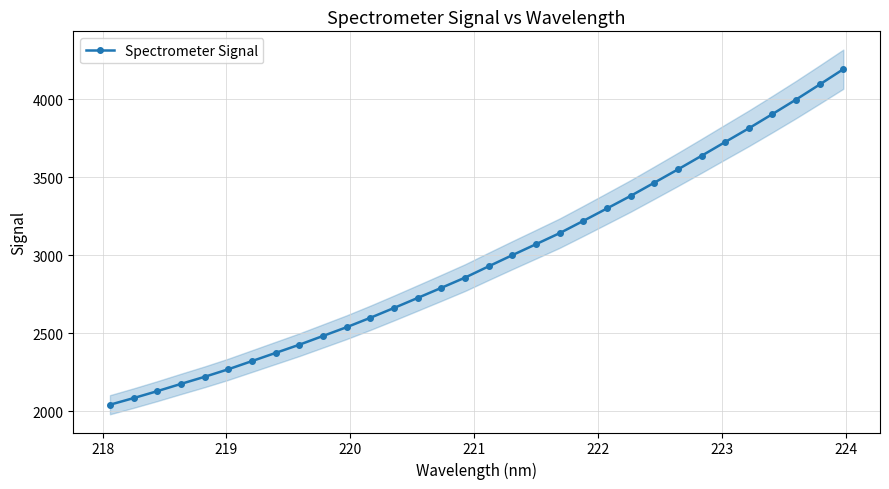

Reading right to left, list all the values displayed in this chart.

4191.9	4093.8	3997.2	3904.2	3812.8	3725.0	3636.5	3549.3	3464.0	3379.3	3299.1	3219.3	3140.8	3070.0	2999.7	2928.2	2855.7	2790.2	2725.5	2661.2	2598.3	2538.1	2481.7	2425.6	2373.1	2320.6	2268.2	2219.8	2174.3	2127.8	2083.4	2040.8